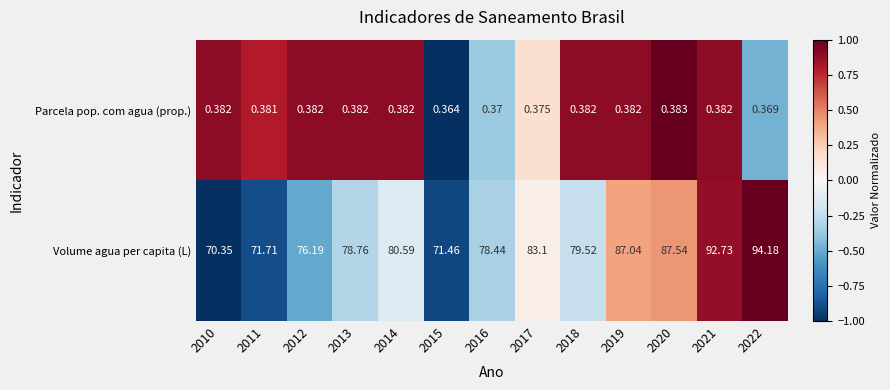

Which series has the largest total across all categories?

Volume agua per capita (L)